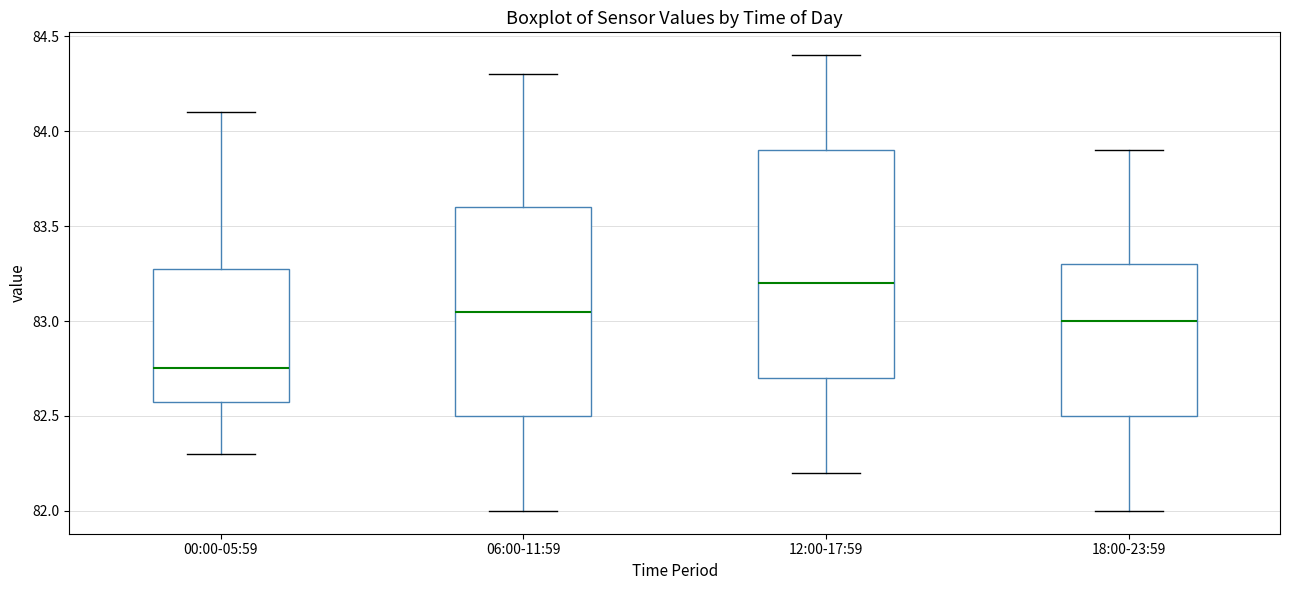

Where does the lower whisker of the box for 18:00-23:59 end on the y-axis? The values are not printed on the chart, so give them approximately, as read against the axis.

82.00